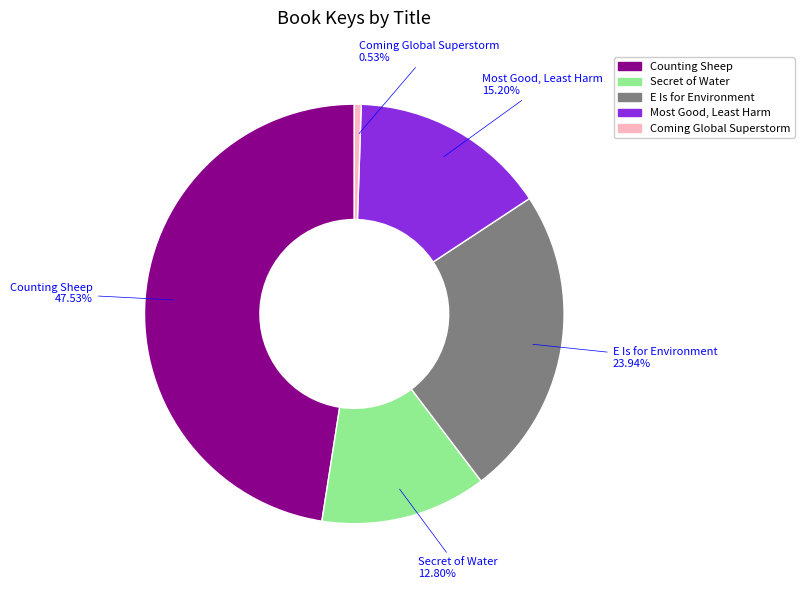

Count the number of slices in the pie.

5